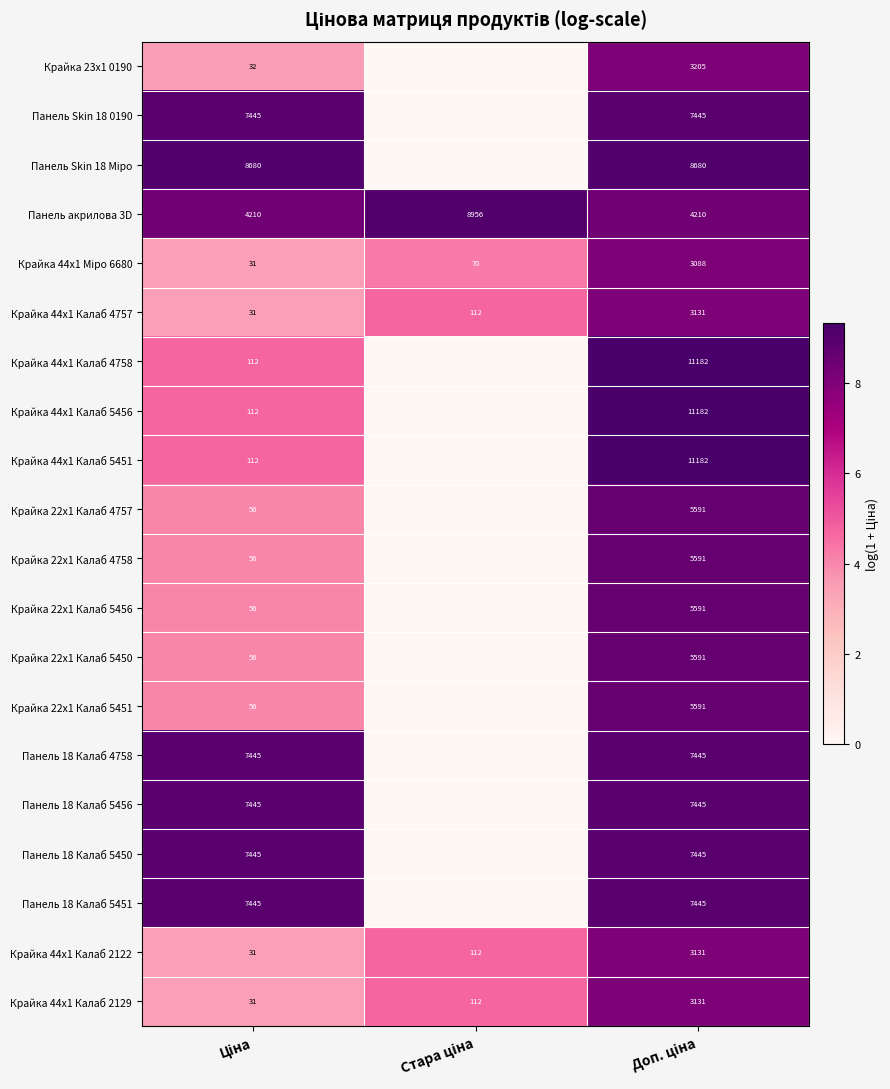

What is the maximum value for Крайка 44x1 Калаб 2122?

8.0